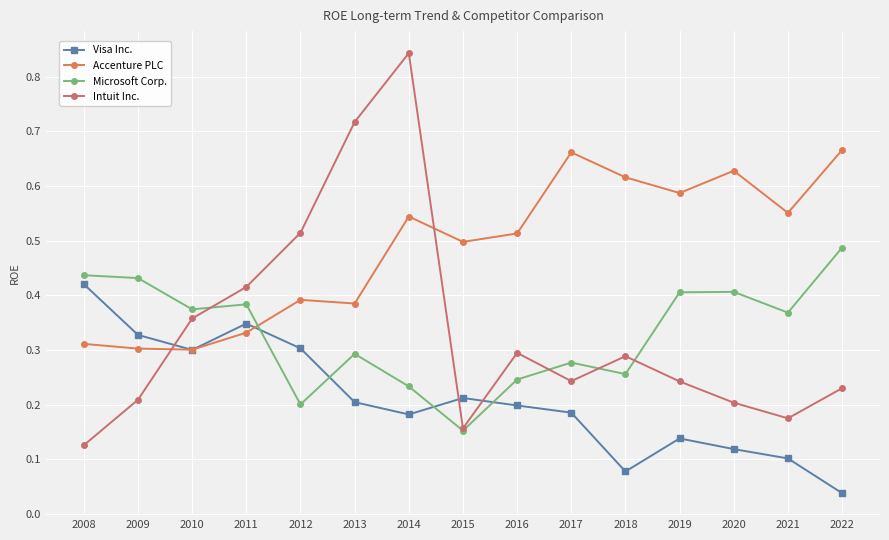

What is the difference between the maximum and second lowest values in the Visa Inc. series?

0.3